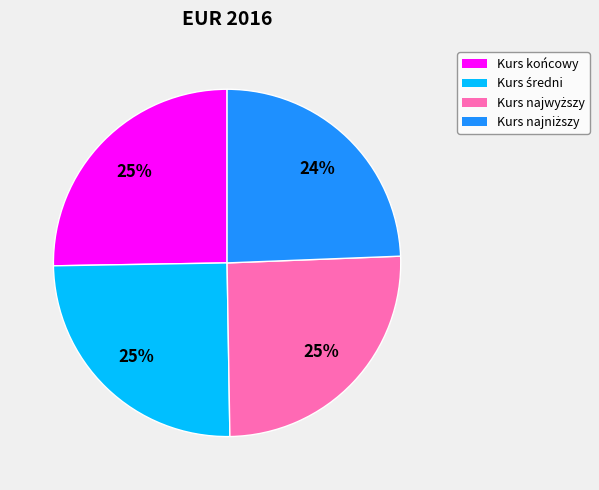

Is there a majority slice in this chart?

No